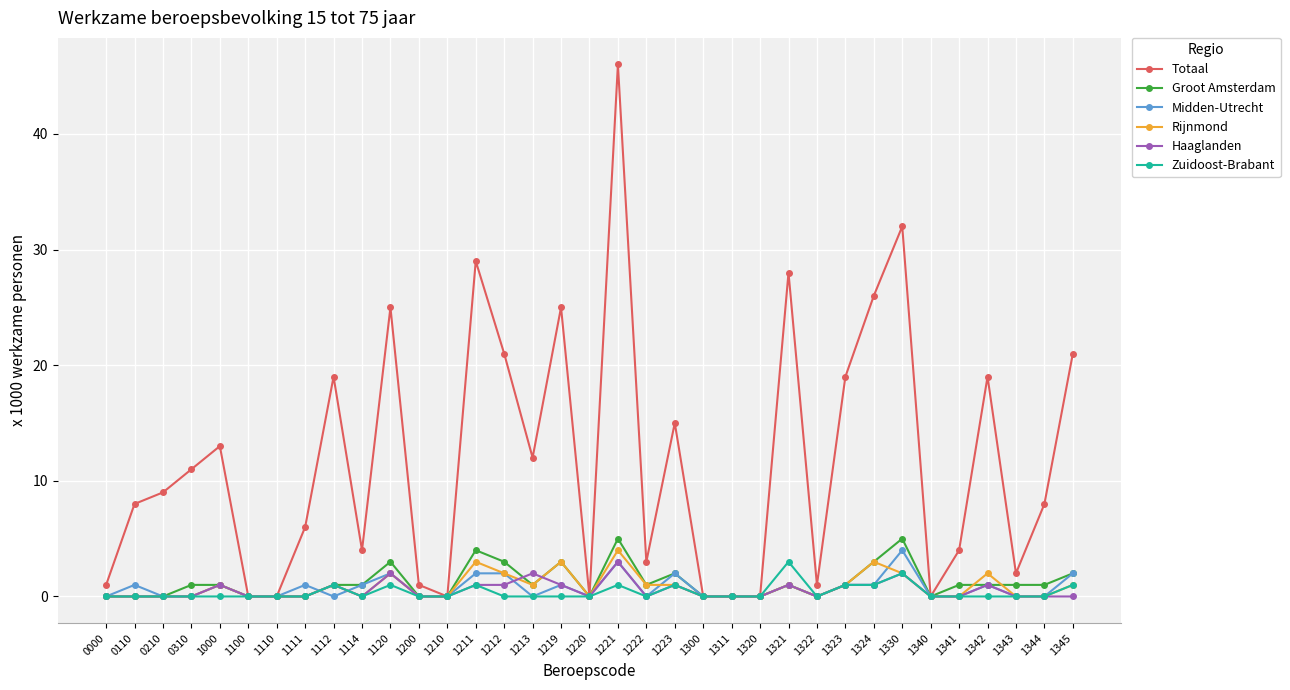

How many data points does each series have?

35